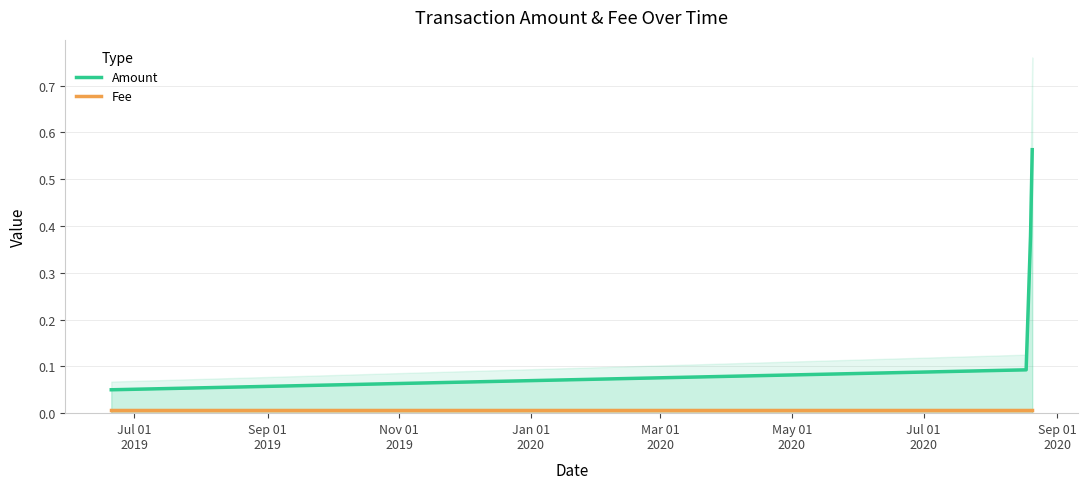

True or false: Amount and Fee intersect in this chart.

False